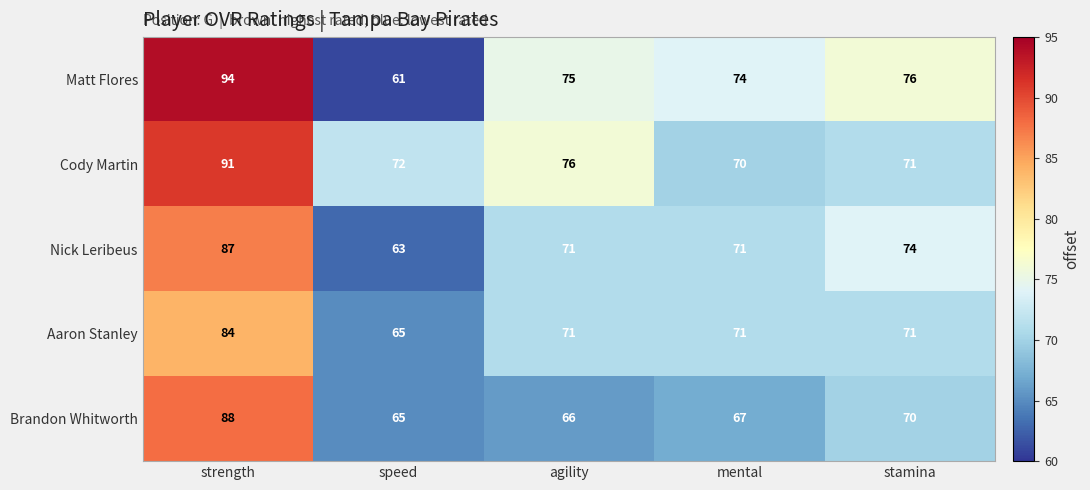

How many values in the Matt Flores series are below 75?

2